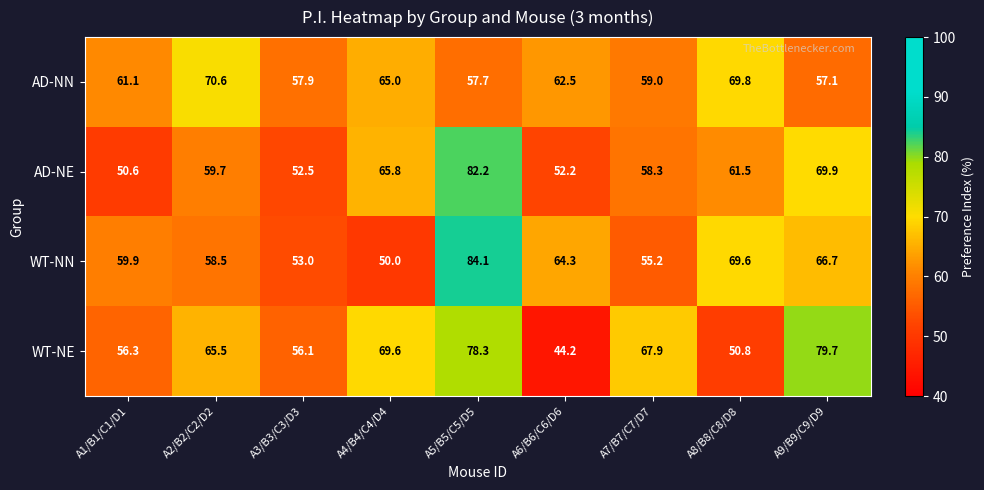

What is the lowest value of the WT-NE series?

44.2